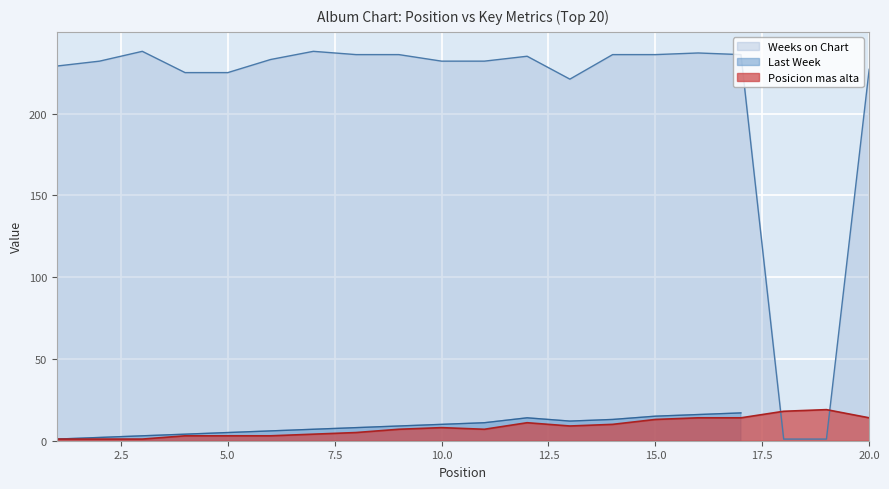

After their last crossing, which series has the higher values: Last Week or Posicion mas alta?

Last Week